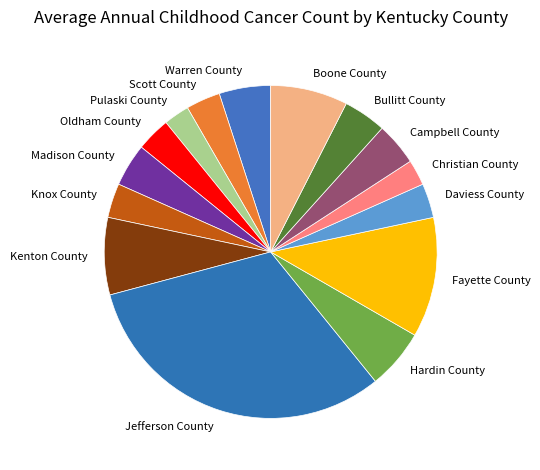

Is it true that Madison County is 4% of the pie?

True